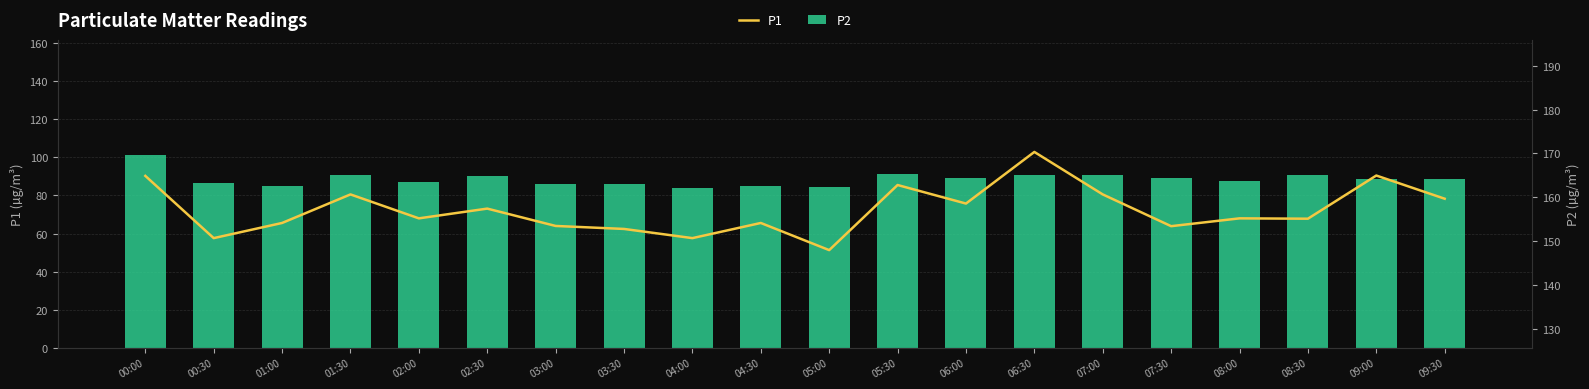

What is the smallest value displayed?

83.8